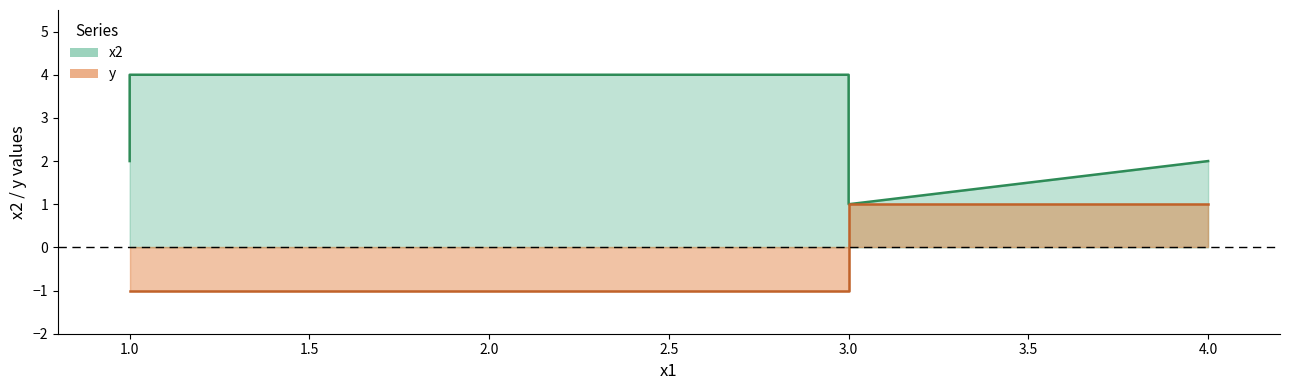

True or false: x2 and y cross at least once.

False